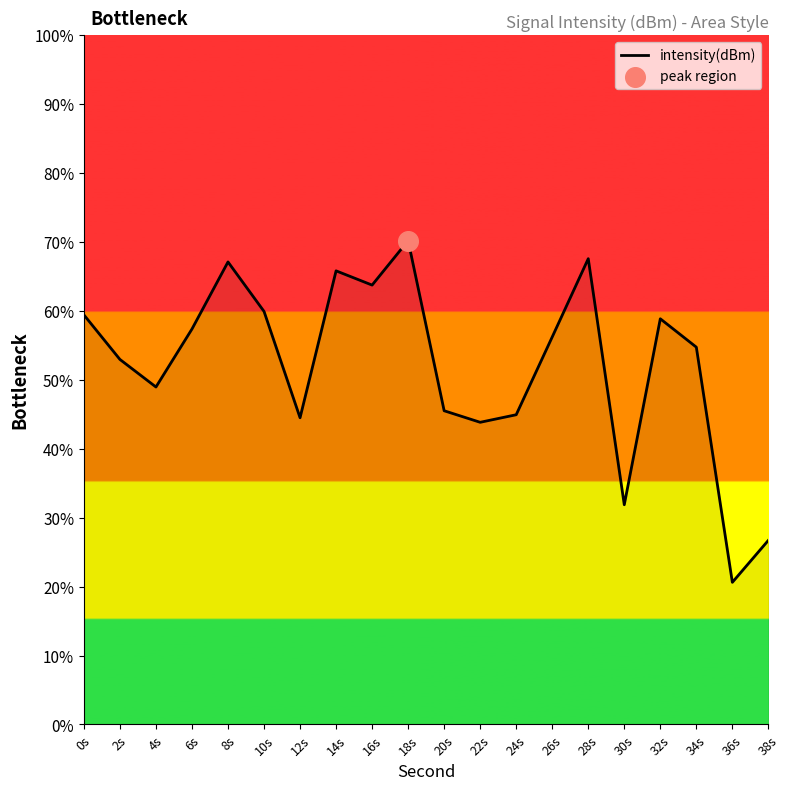

Approximately how many times larger is the value at 30s compared to 22s?

0.7